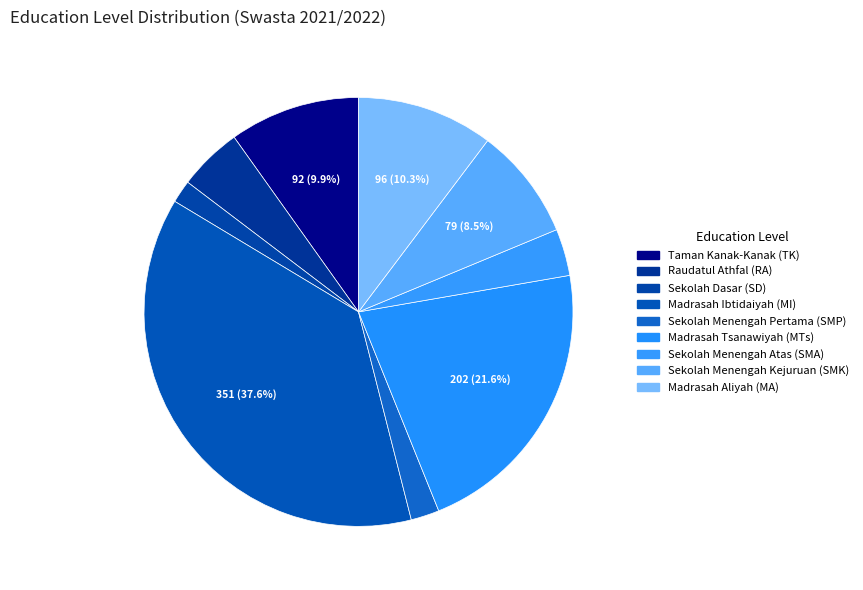

Rank the categories by value from highest to lowest.

Madrasah Ibtidaiyah (MI), Madrasah Tsanawiyah (MTs), Madrasah Aliyah (MA), Taman Kanak-Kanak (TK), Sekolah Menengah Kejuruan (SMK), Raudatul Athfal (RA), Sekolah Menengah Atas (SMA), Sekolah Menengah Pertama (SMP), Sekolah Dasar (SD)